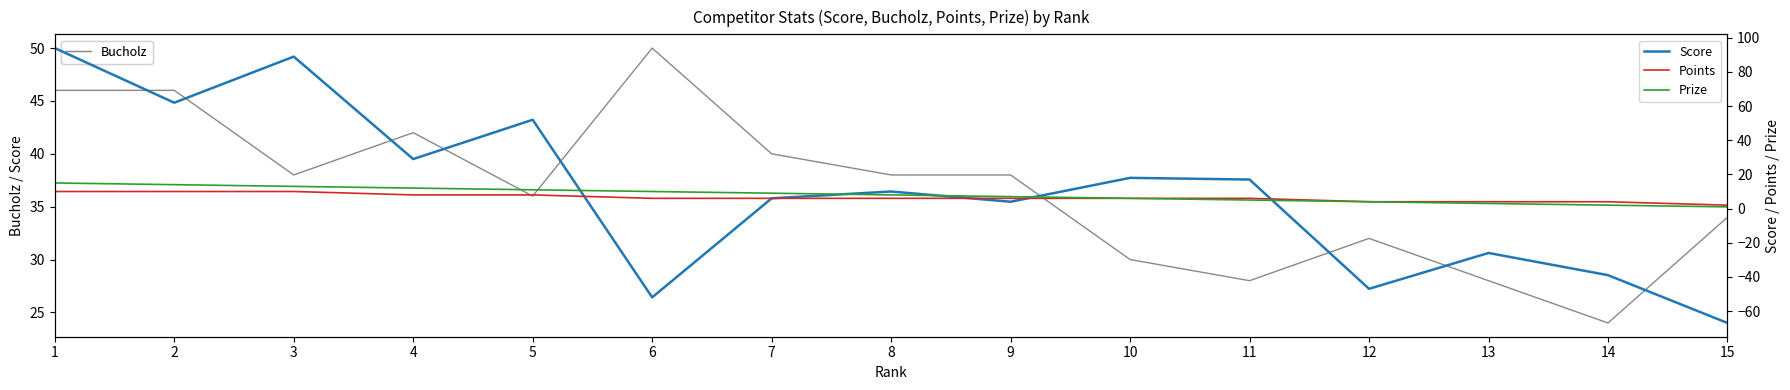

The Bucholz series shows 38 at 3. True or false?

True